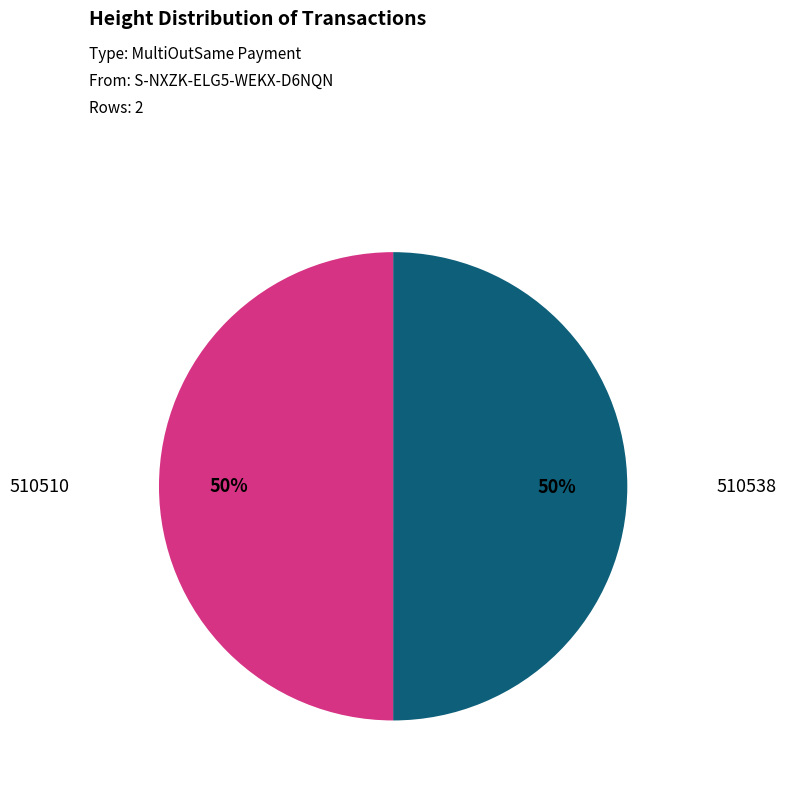

Count the number of slices in the pie.

2